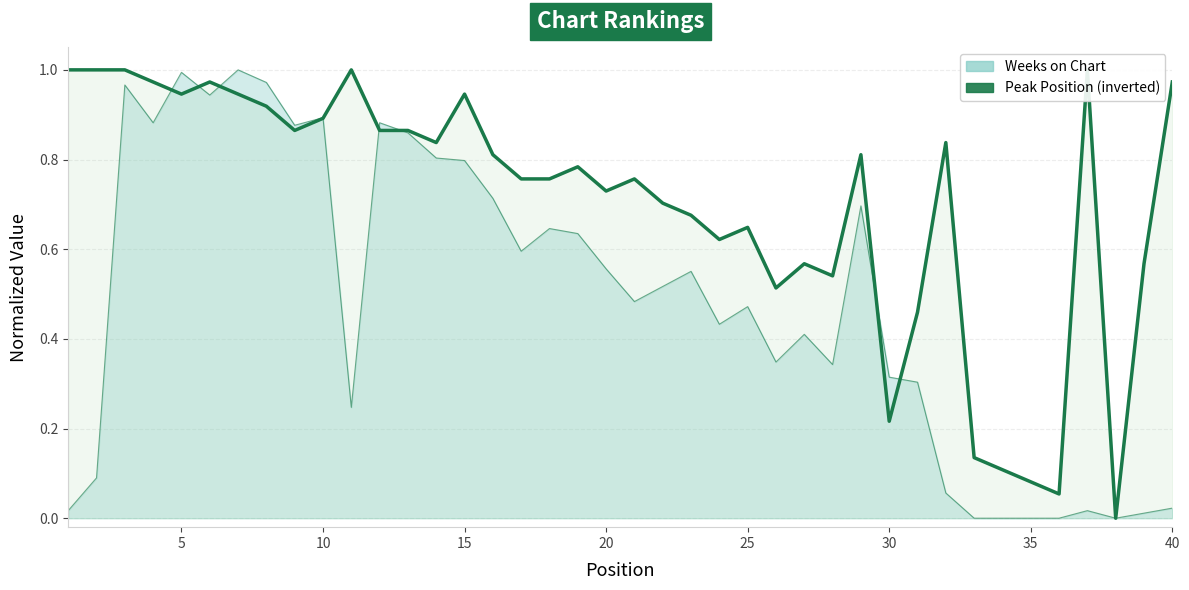

How many values are above zero?

39